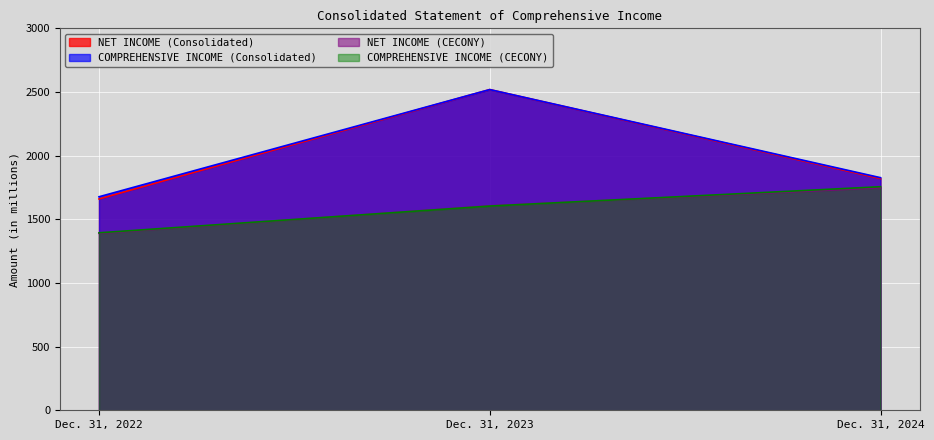

Reading right to left, transcribe all the data shown in this chart.

NET INCOME (Consolidated): 1820	2519	1660
COMPREHENSIVE INCOME (Consolidated): 1827	2519	1677
NET INCOME (CECONY): 1748	1606	1390
COMPREHENSIVE INCOME (CECONY): 1756	1604	1394